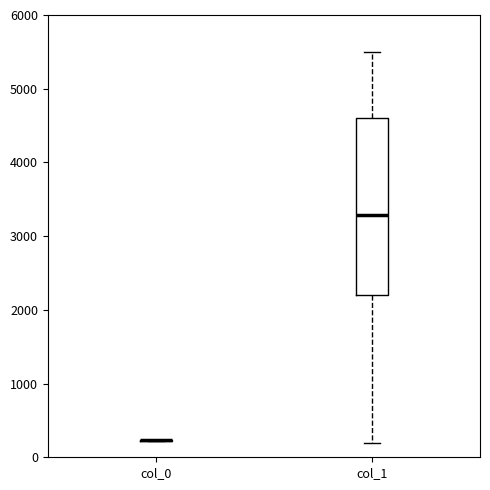

Which box is the tallest, from its lower edge to its upper edge?

col_1